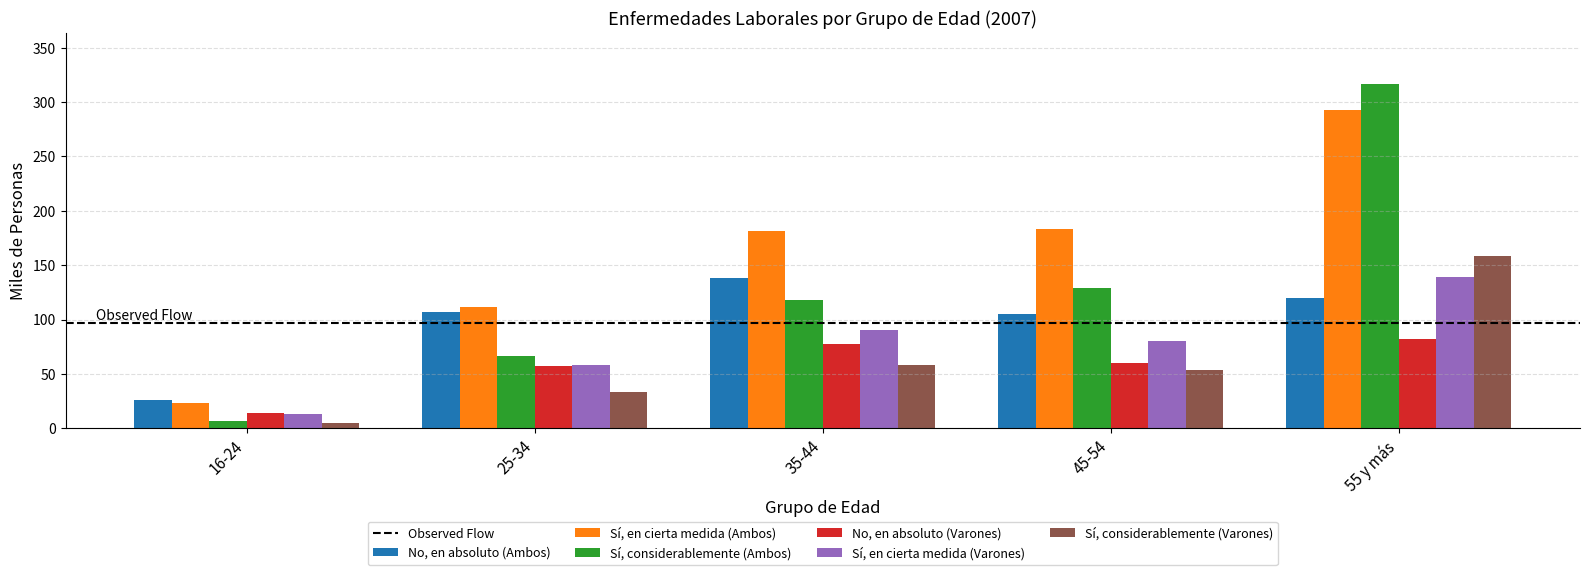

The Sí, considerablemente (Ambos) series shows 98.4 at 25-34. True or false?

False